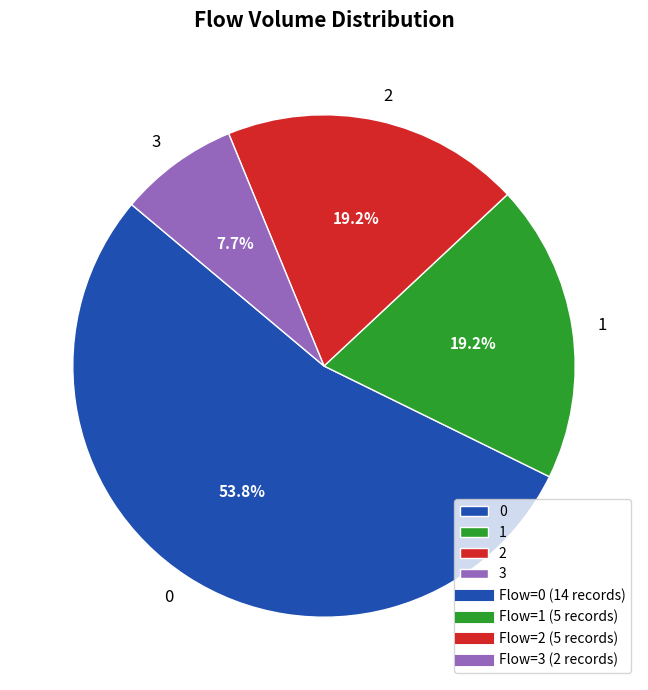

Is there a majority slice in this chart?

Yes